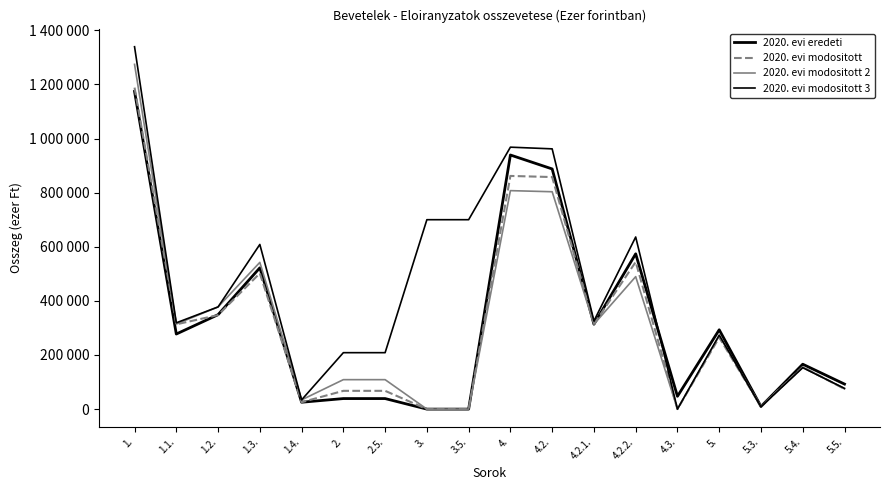

Is it true that 2020. evi modositott 2 equals 807410 at 4.?

True